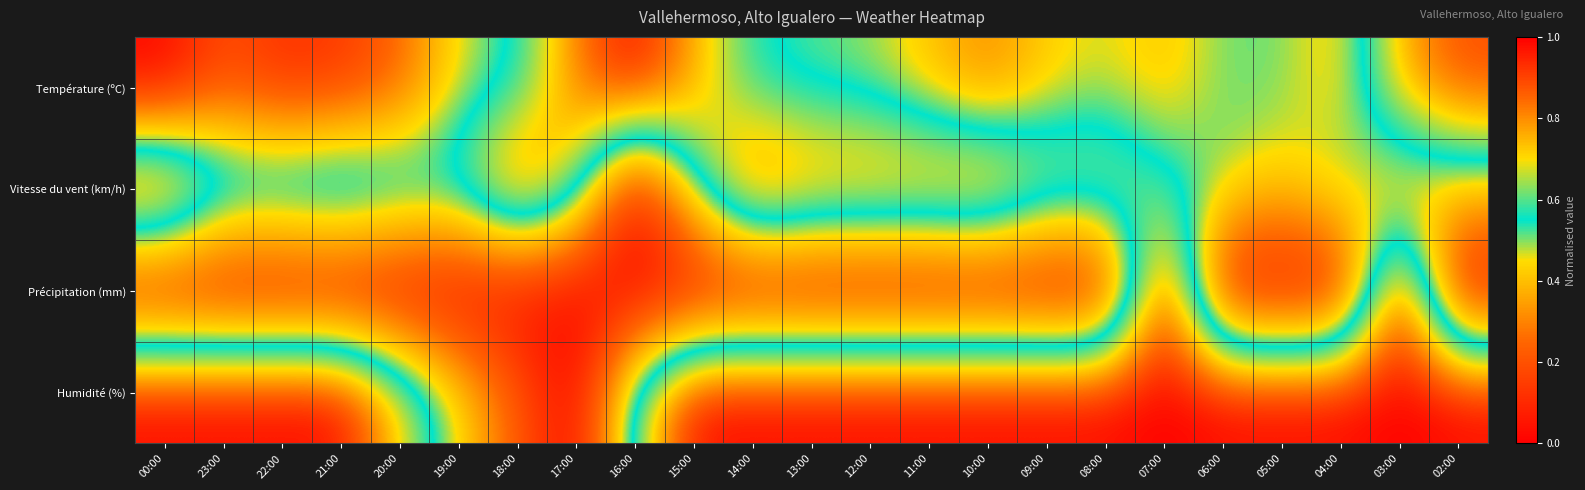

At 11:00, list the series in order from smallest to largest.

Précipitation (mm), Température (ºC), Vitesse du vent (km/h), Humidité (%)